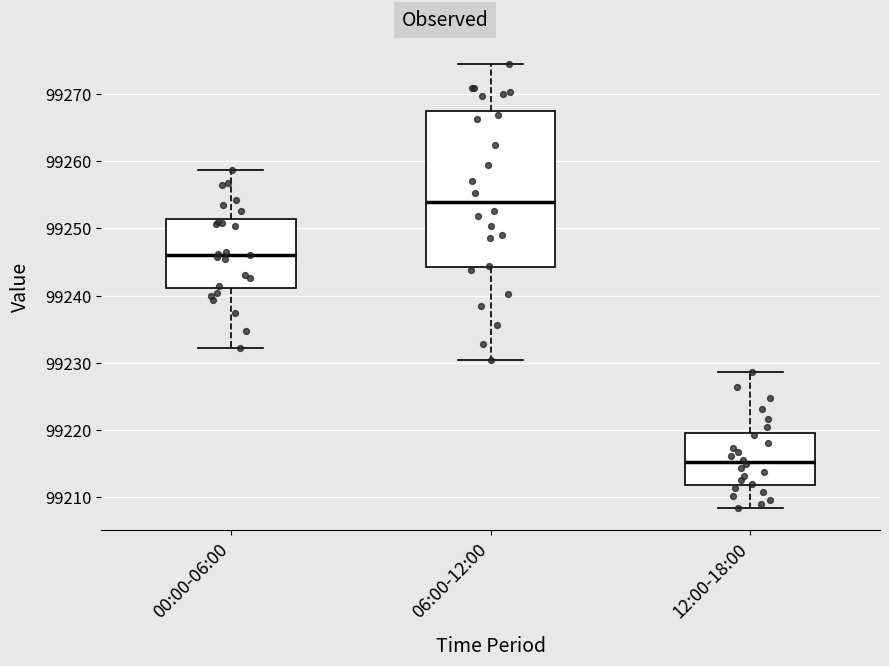

Reading left to right, read every box against the y-axis: the position of its median line, the range the box covers, and the ends of its whiskers. The values are not printed on the chart, so give them approximately, as read against the axis.

00:00-06:00: median 99246, box 99241 to 99251, whiskers 99232 to 99259
06:00-12:00: median 99254, box 99244 to 99268, whiskers 99230 to 99274
12:00-18:00: median 99215, box 99212 to 99220, whiskers 99208 to 99229